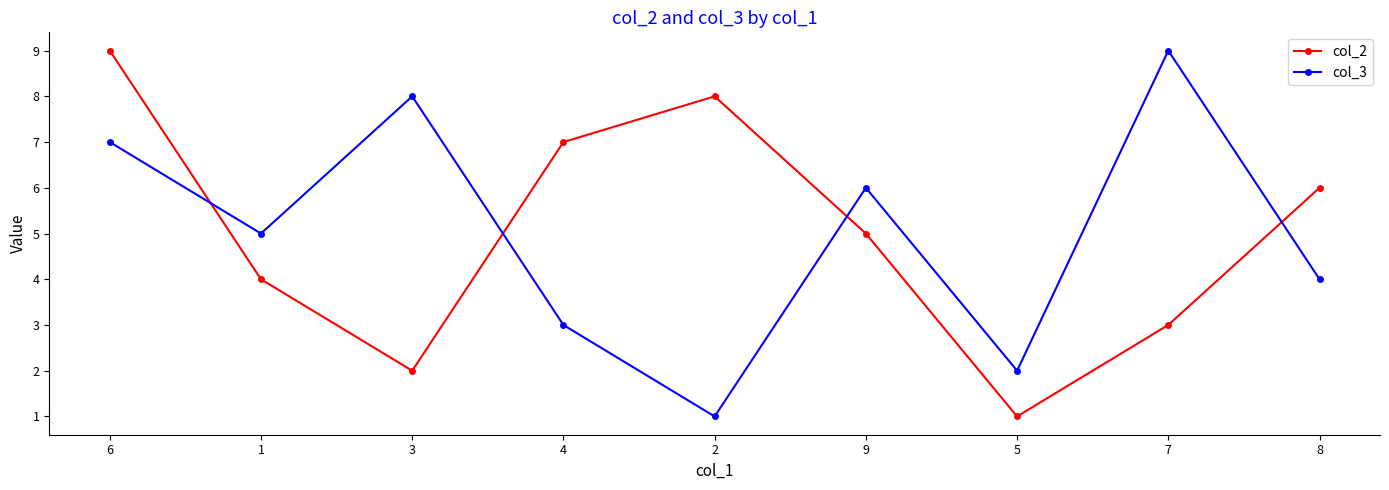

Between 5 and 8, which series saw the biggest shift?

col_2